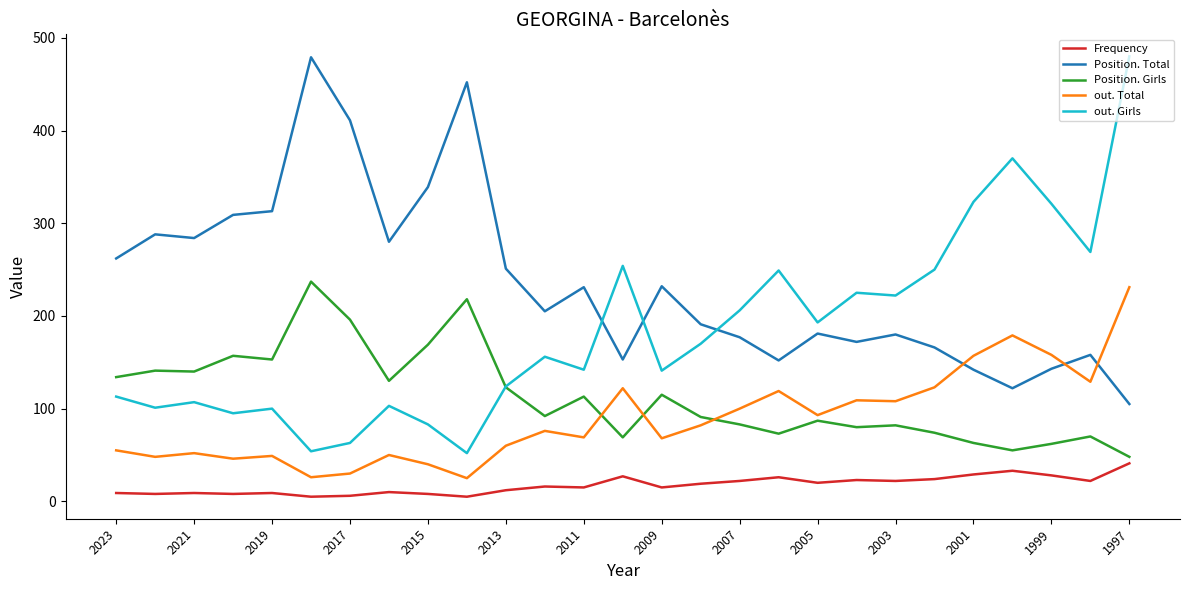

What is the greatest value displayed?

480